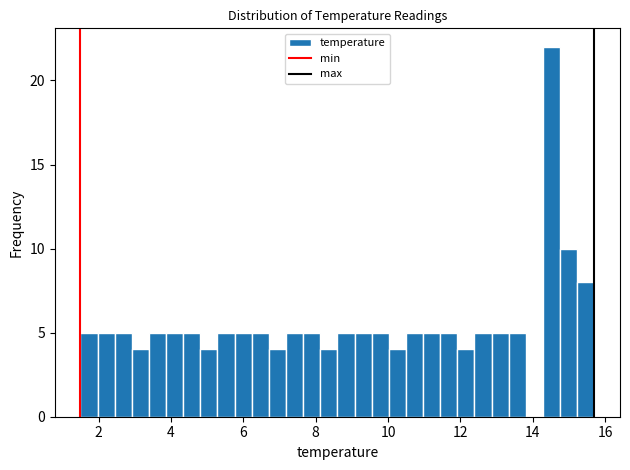

Around what value on the x-axis is the tallest bar? Give the approximate position of its centre, as read against the axis.

14.6